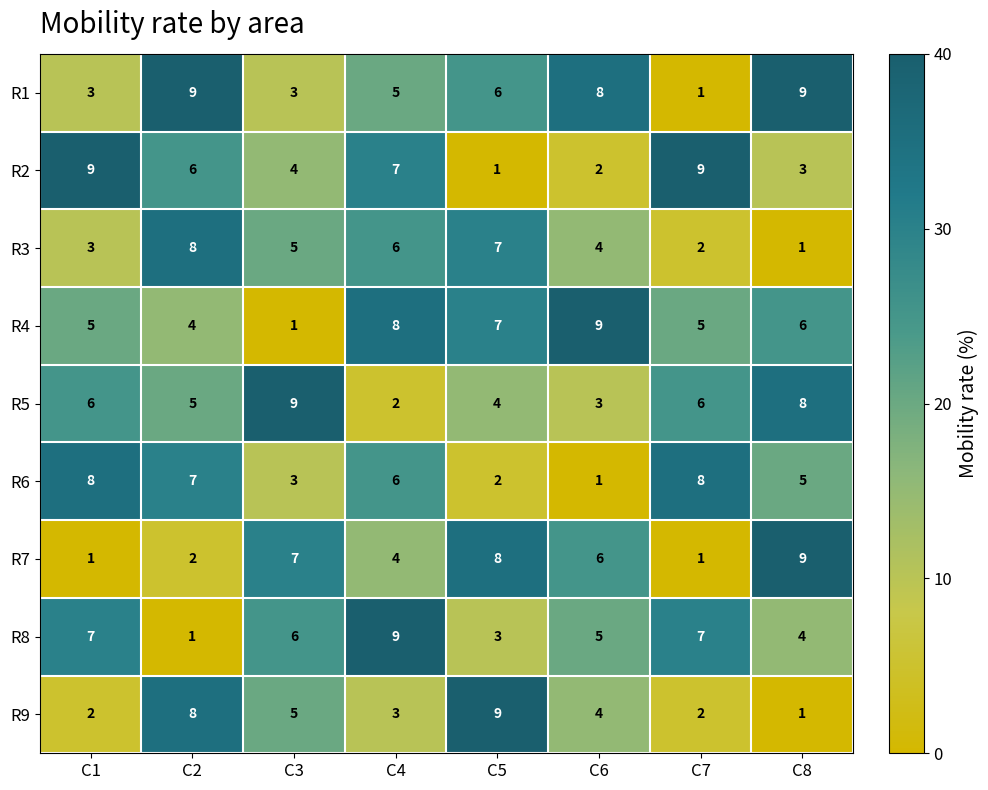

Count the R3 values in the range 3 to 7.

5